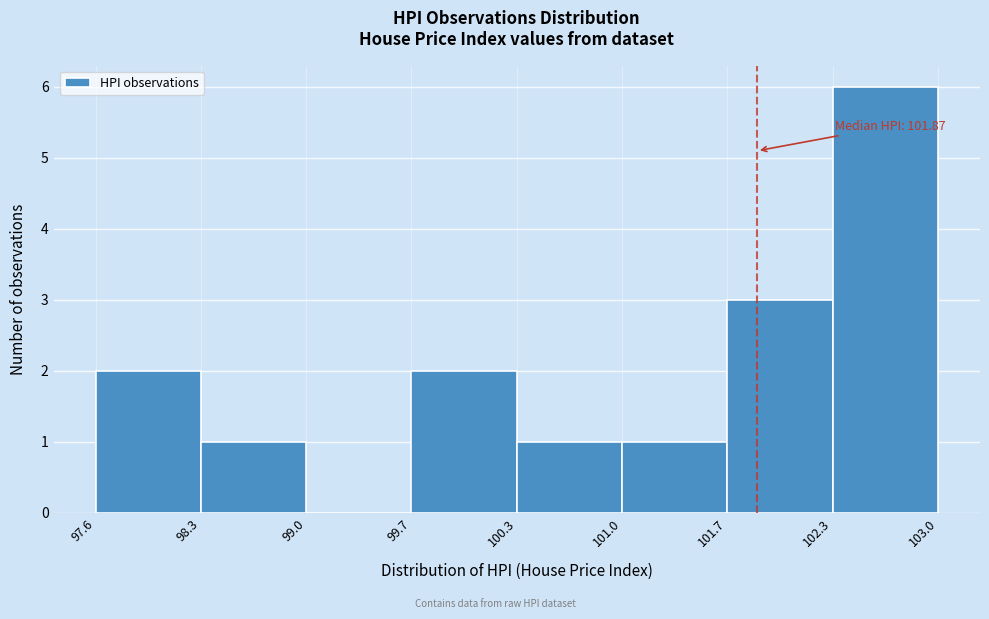

Which range on the x-axis has the tallest bar?

102.3 to 103.0